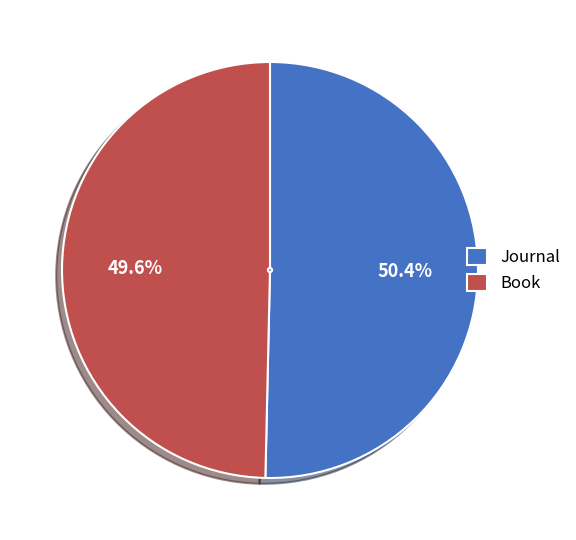

Which has a higher value, Journal or Book?

Journal